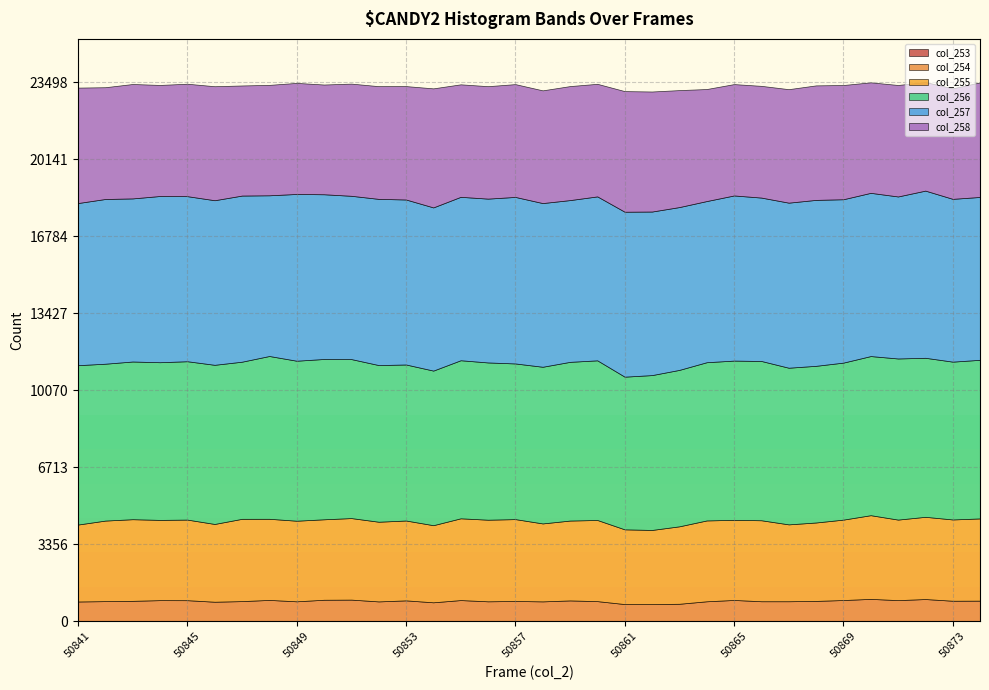

What are all the series names shown in the legend?

col_253, col_254, col_255, col_256, col_257, col_258